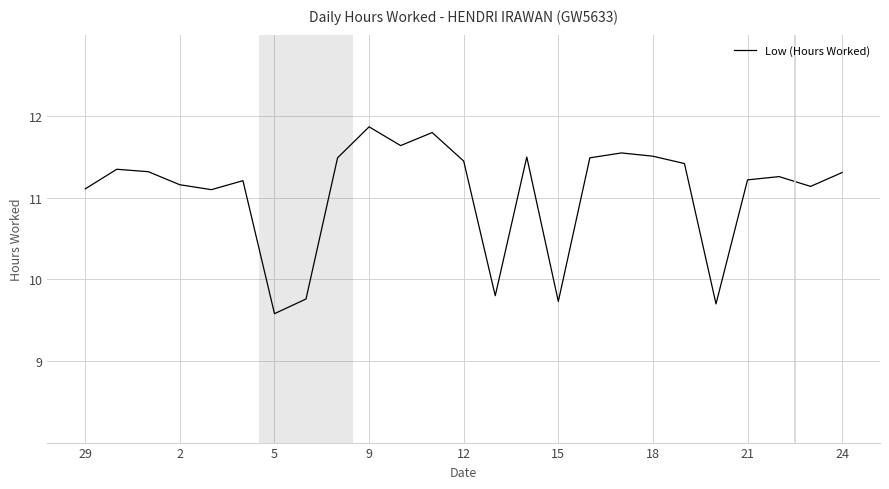

What is the maximum value shown in the chart?

11.9